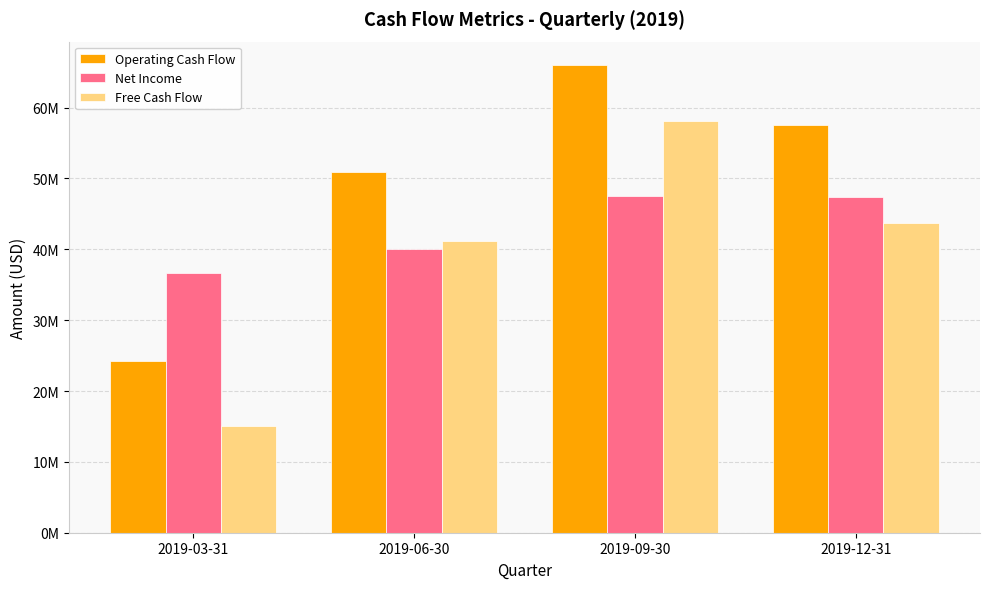

Is the value of Free Cash Flow at 2019-12-31 greater than the value of Net Income at 2019-03-31?

Yes